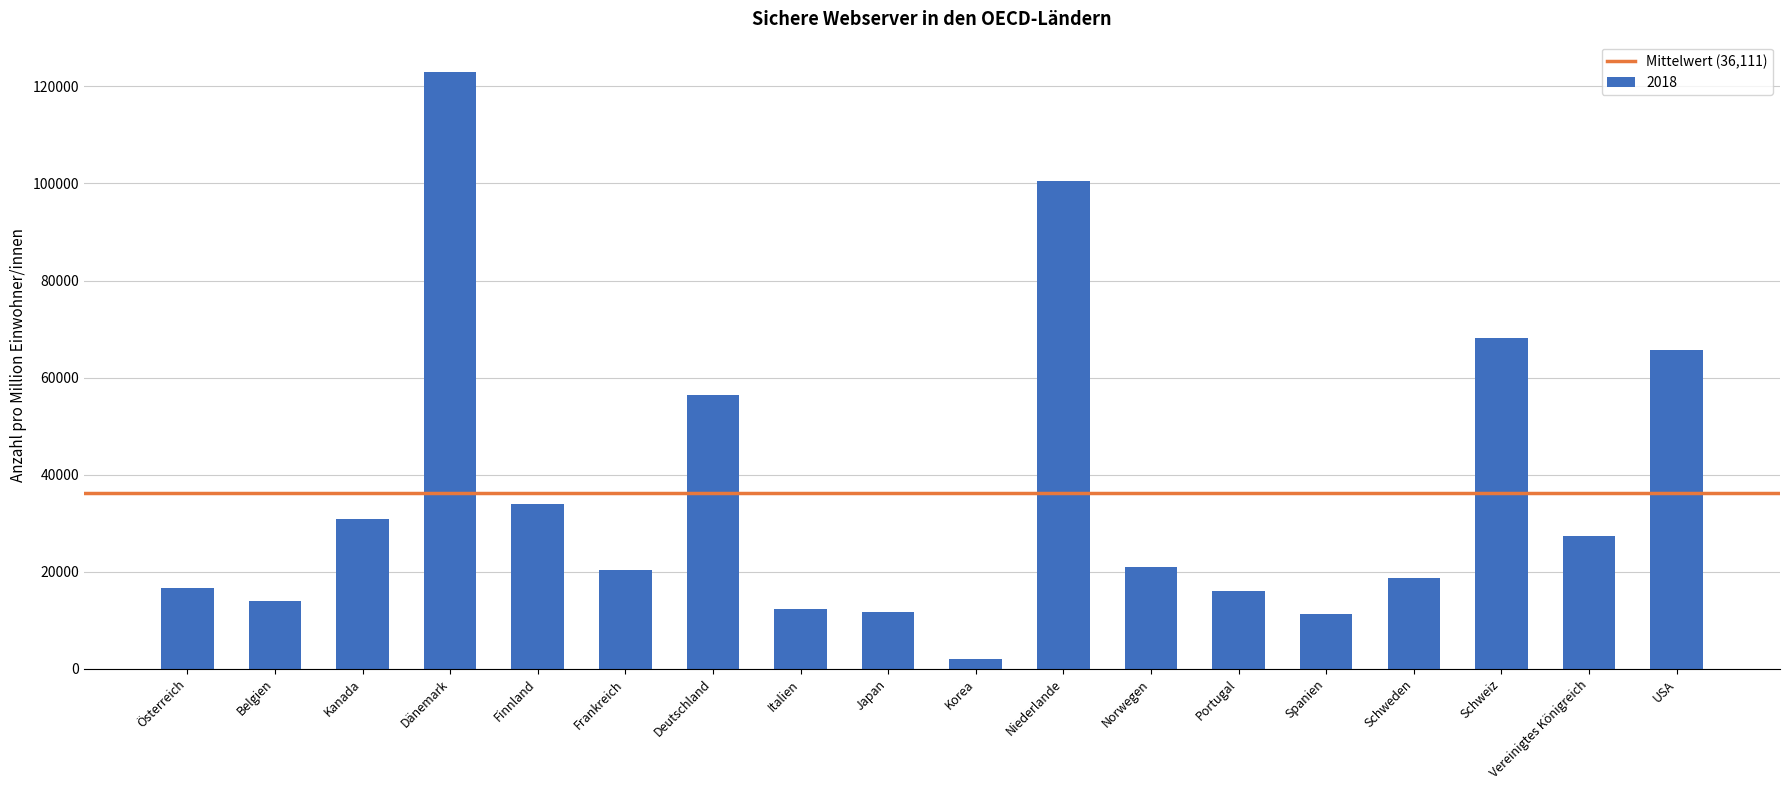

Read the value at Finnland.

33983.6